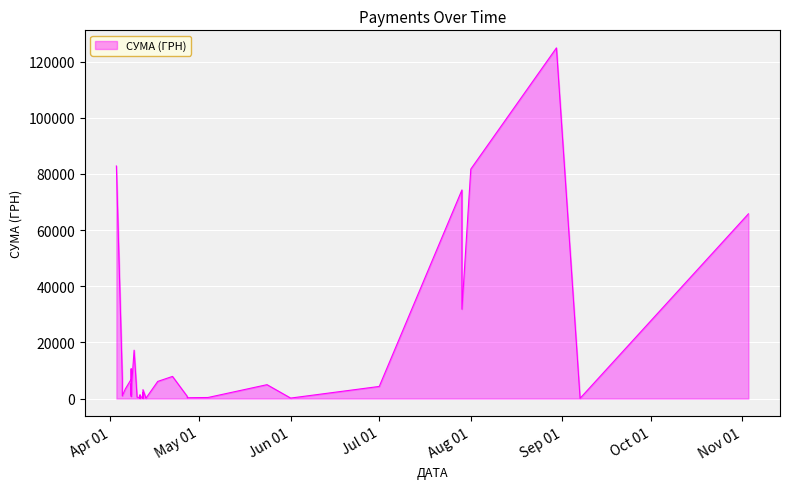

What is the label of the 14th point from the left?

22.04.2016